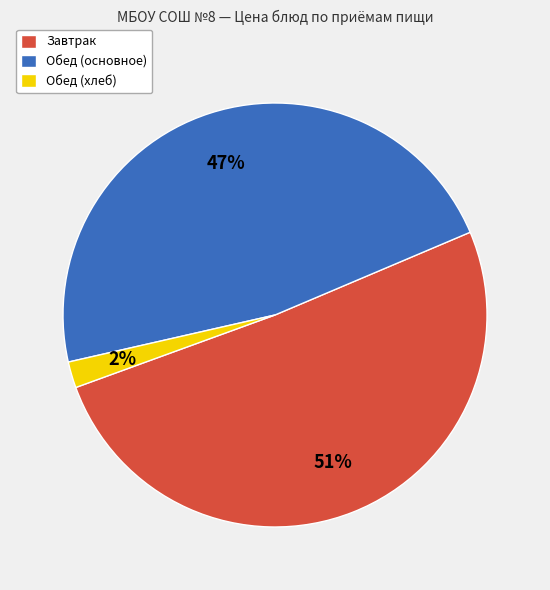

The Обед (основное) slice represents 42% of the pie. True or false?

False